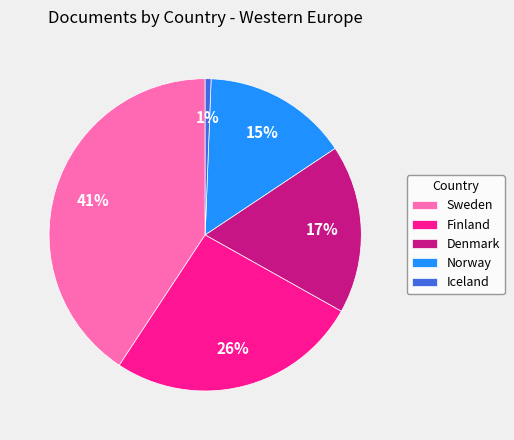

Which has a higher value, Finland or Norway?

Finland